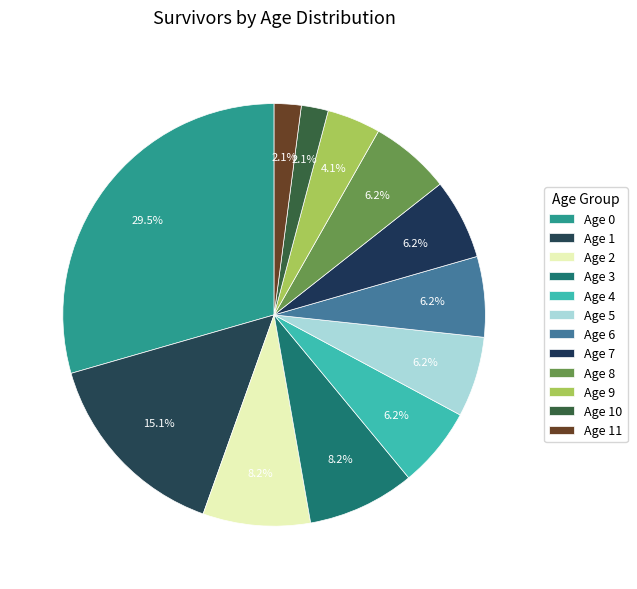

How many segments does this pie chart have?

12